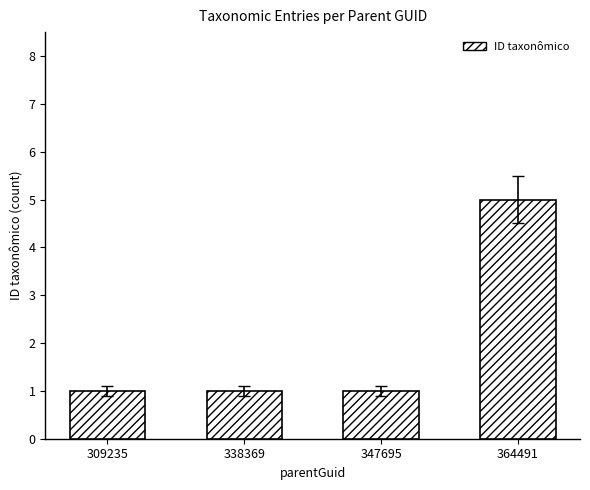

The chart shows a value of 1 at 347695. True or false?

True